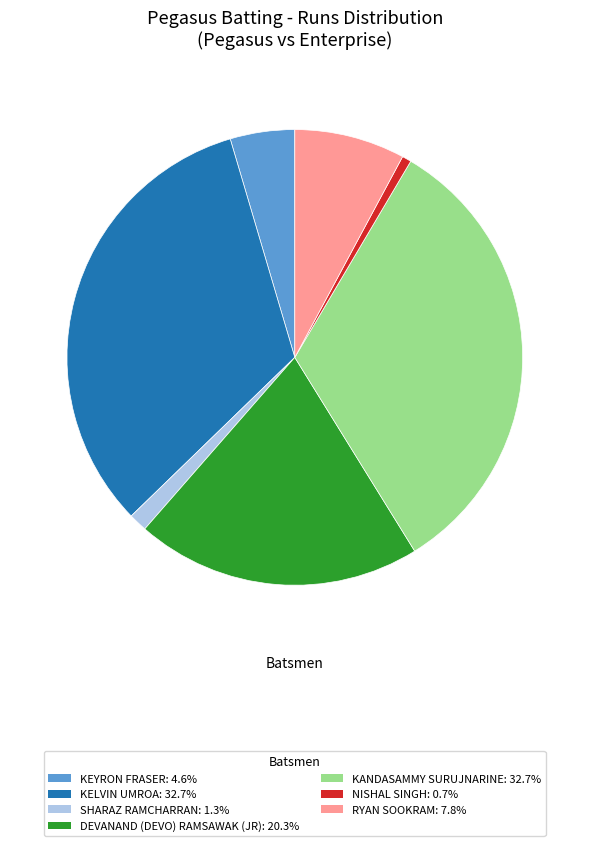

Is there any slice that represents more than half of the pie?

No